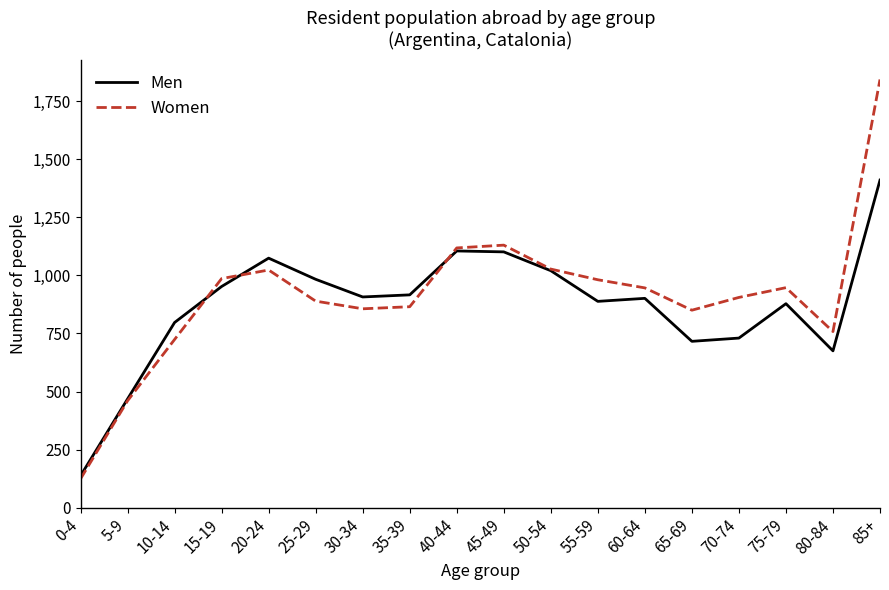

List the series in order of their peak value, lowest first.

Men, Women